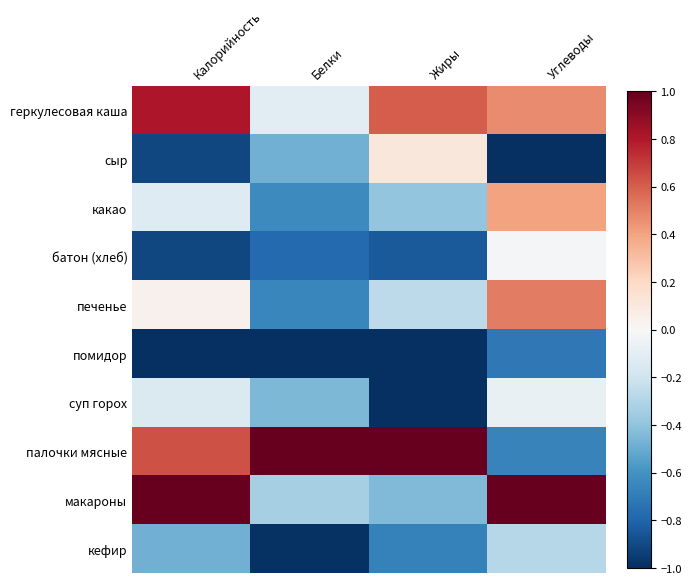

Rank the series by their maximum value, from lowest to highest.

помидор, кефир, суп горох, батон (хлеб), сыр, какао, печенье, геркулесовая каша, палочки мясные, макароны